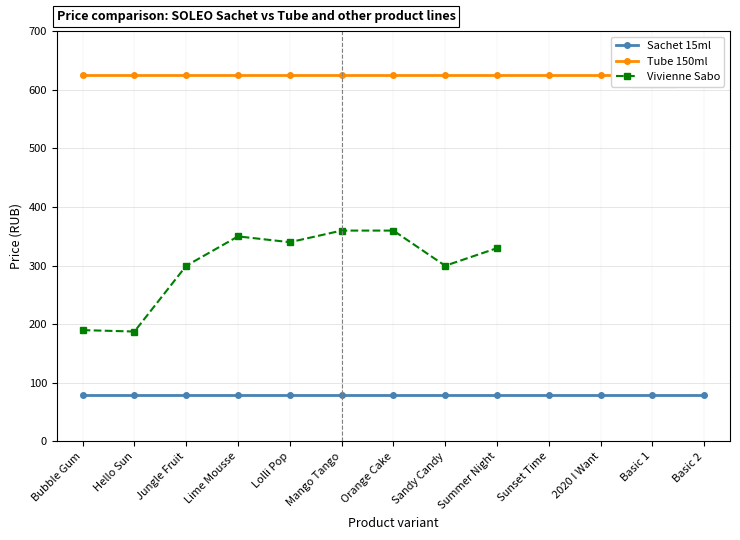

True or false: Sachet 15ml and Tube 150ml cross at least once.

False